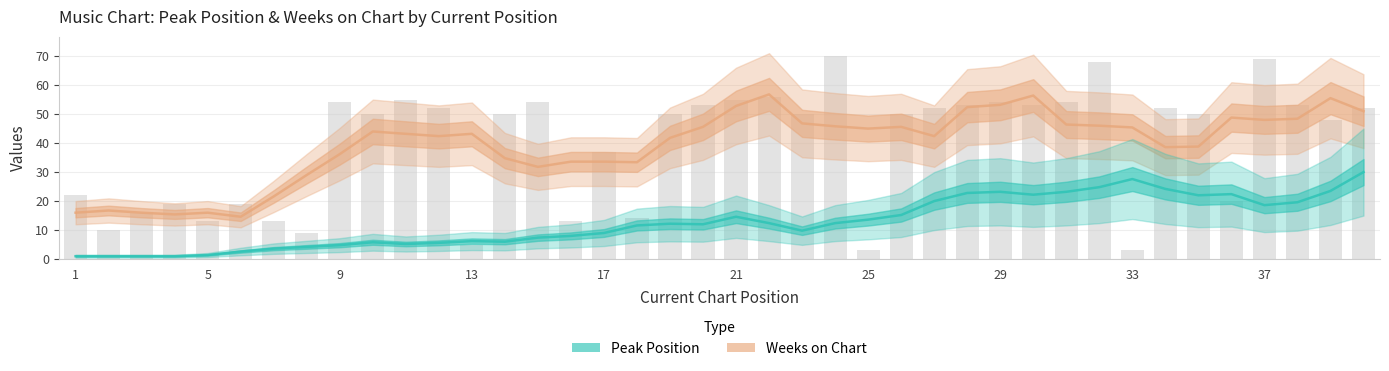

Are the bars horizontal?

No